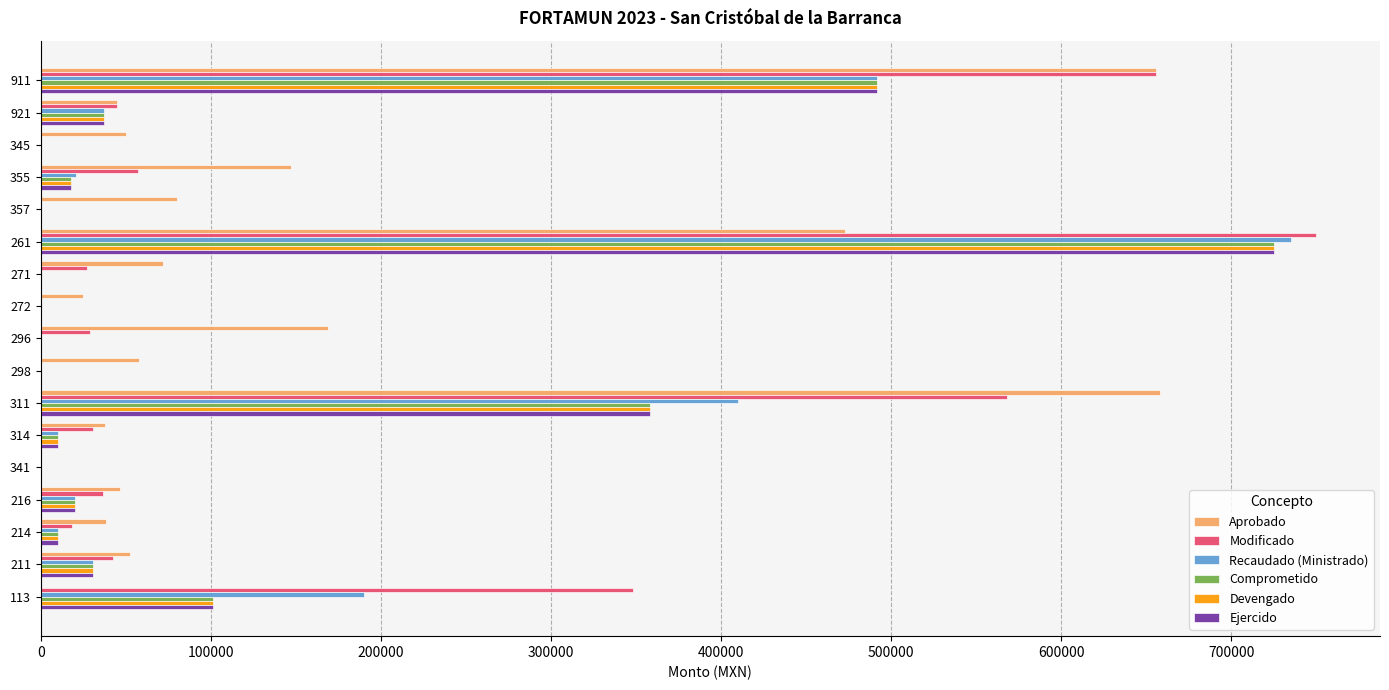

Which series changed the most between 345 and 355?

Aprobado